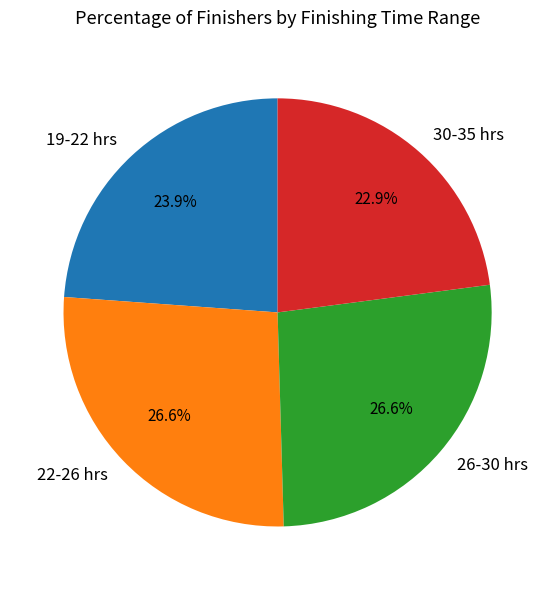

Do 30-35 hrs and 19-22 hrs together represent more than half of the pie?

No